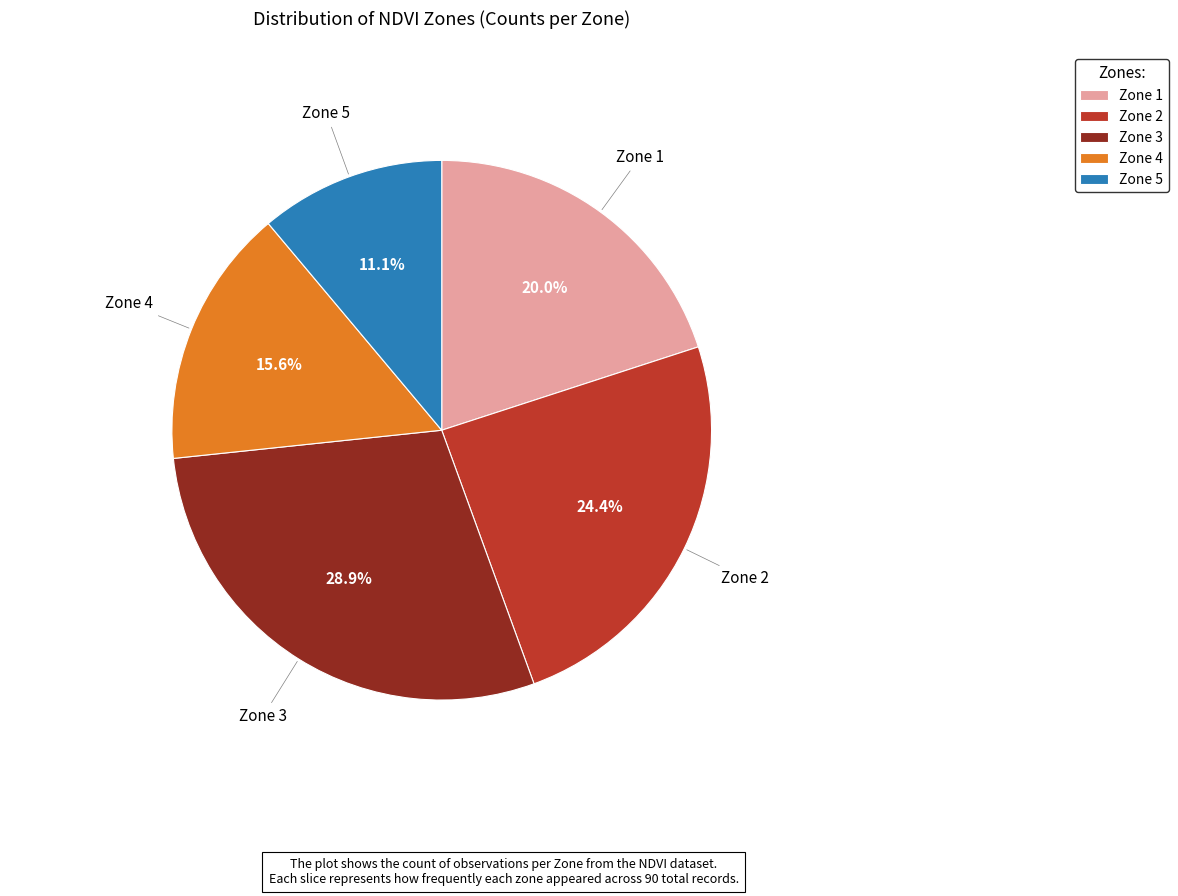

How many segments does this pie chart have?

5